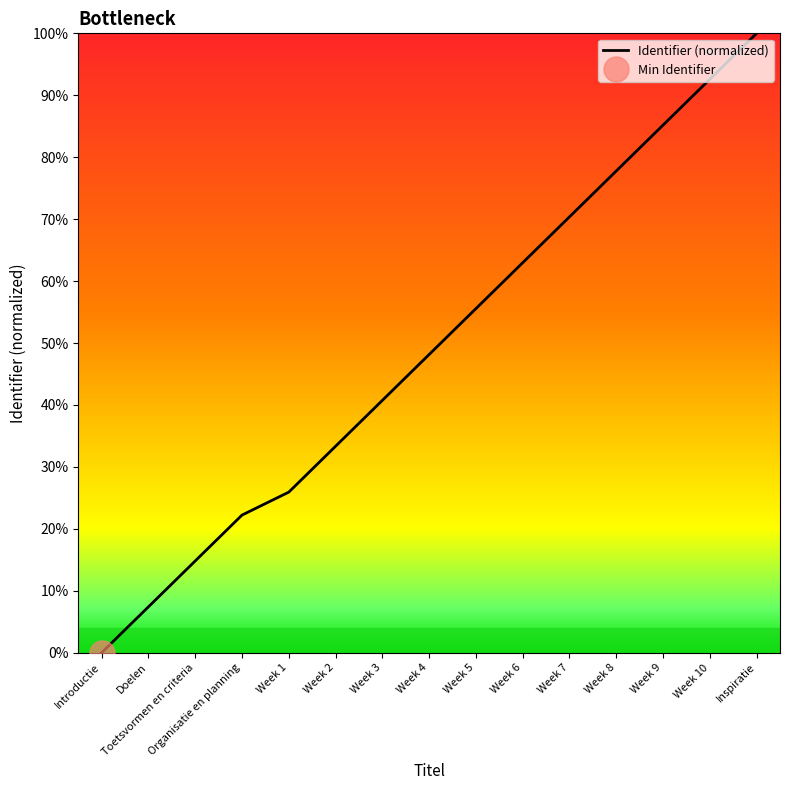

Which has a higher value, Week 2 or Week 10?

Week 10